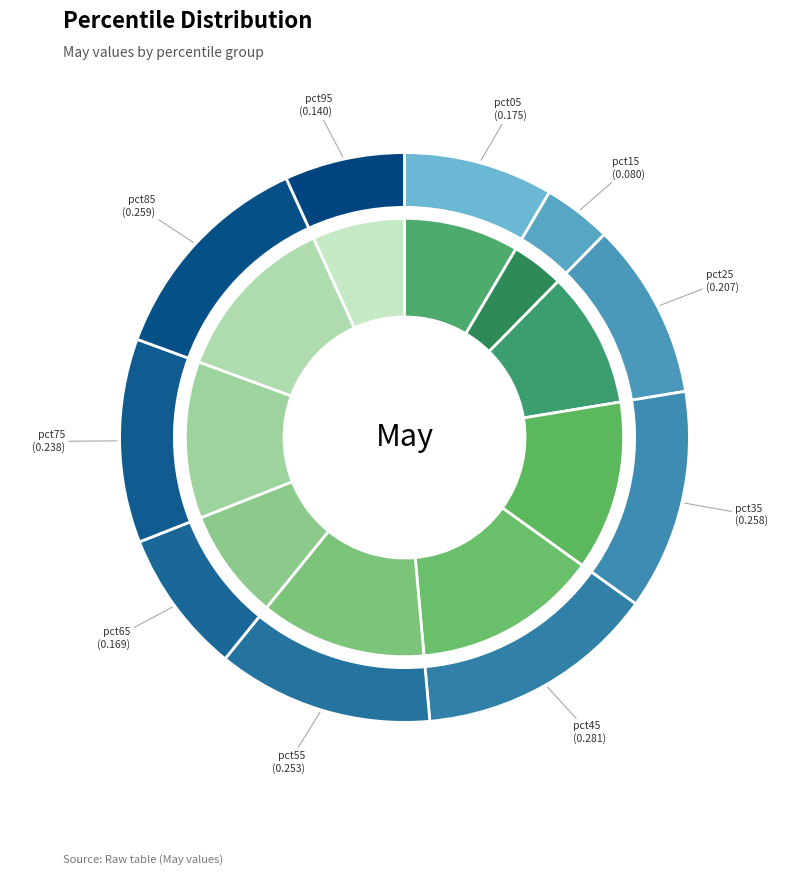

Count the number of slices in the pie.

10